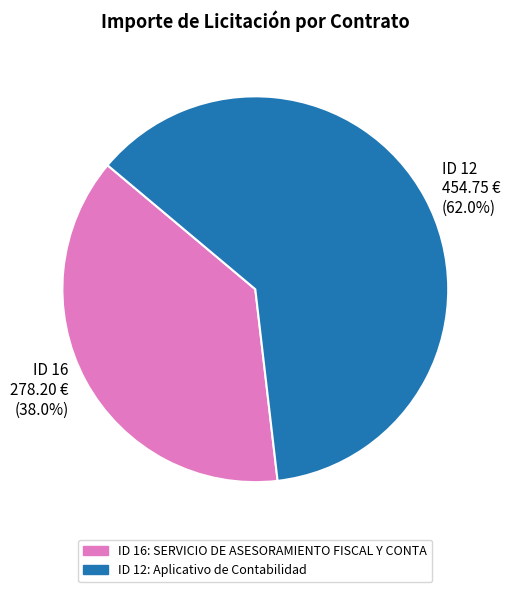

Is there a majority slice in this chart?

Yes